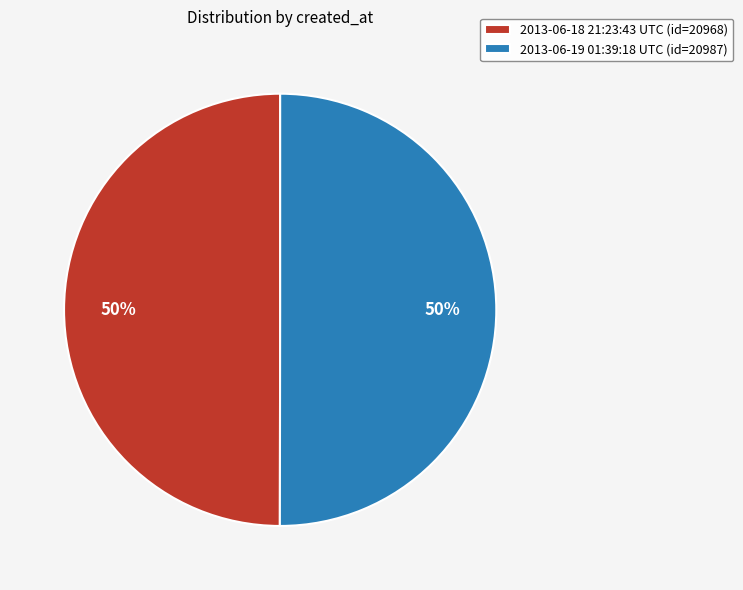

Is the sum of 2013-06-19 01:39:18 UTC and 2013-06-18 21:23:43 UTC greater than half?

Yes